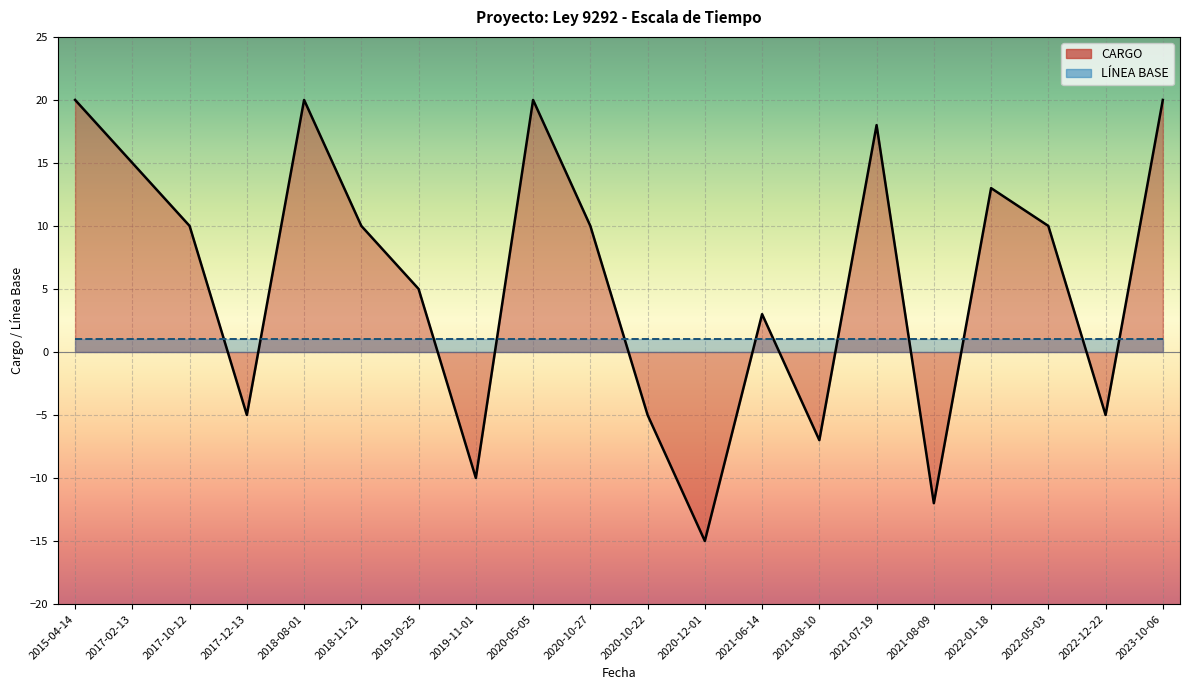

List the labels in order of value, smallest first.

2020-12-01, 2021-08-09, 2019-11-01, 2021-08-10, 2017-12-13, 2020-10-22, 2022-12-22, 2021-06-14, 2019-10-25, 2017-10-12, 2018-11-21, 2020-10-27, 2022-05-03, 2022-01-18, 2017-02-13, 2021-07-19, 2015-04-14, 2018-08-01, 2020-05-05, 2023-10-06